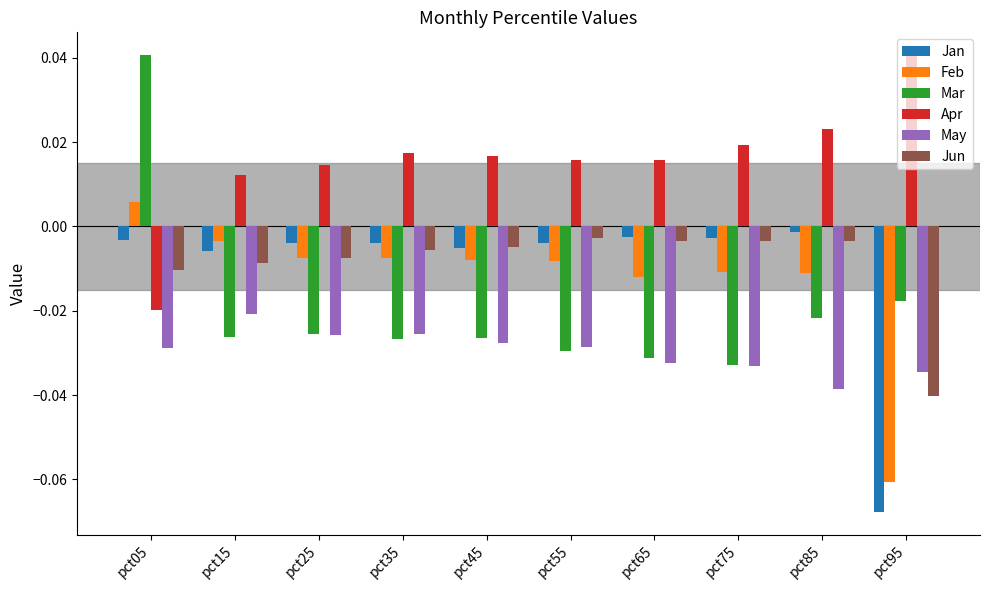

Is the value of Feb at pct85 greater than the value of May at pct25?

Yes